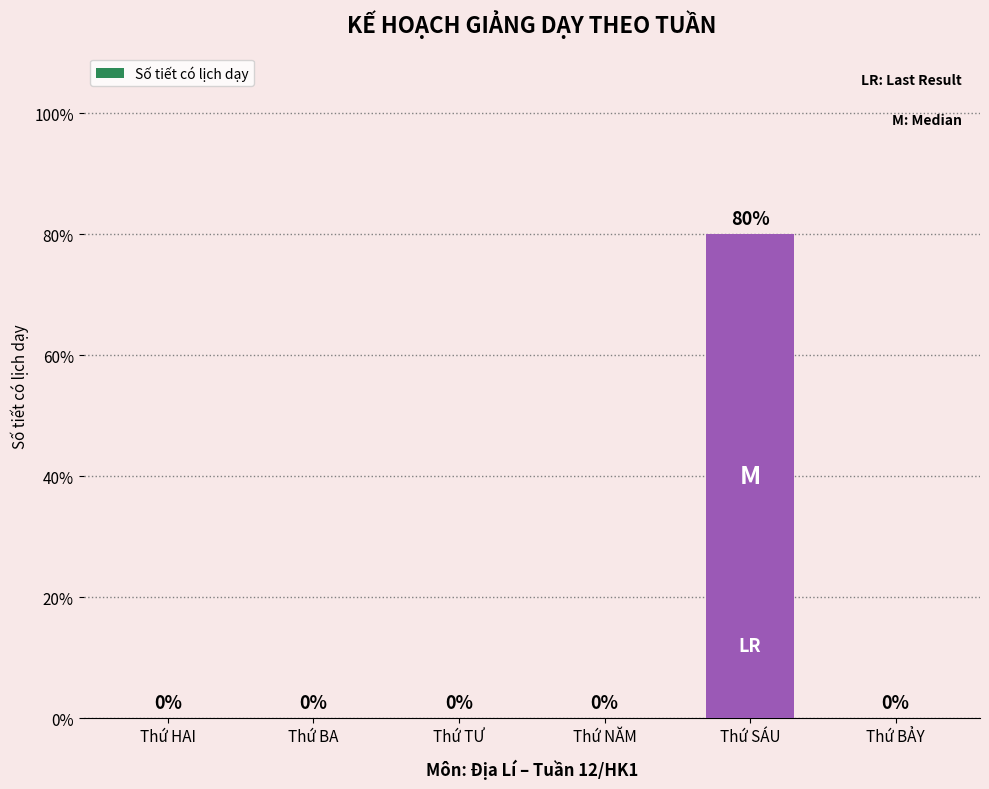

Between Thứ TƯ and Thứ HAI, which is larger?

Thứ TƯ